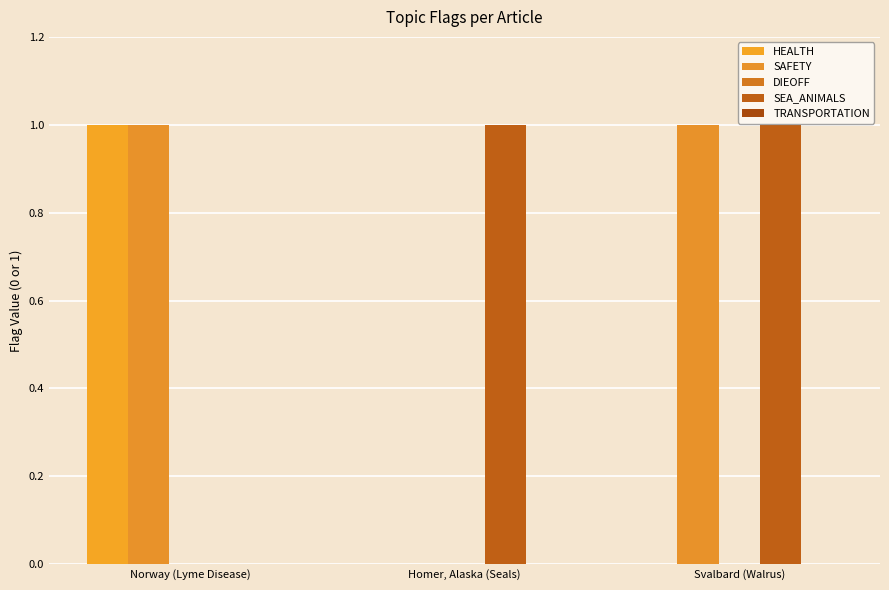

Where is SAFETY nearest to the value 0?

Homer, Alaska (Seals)